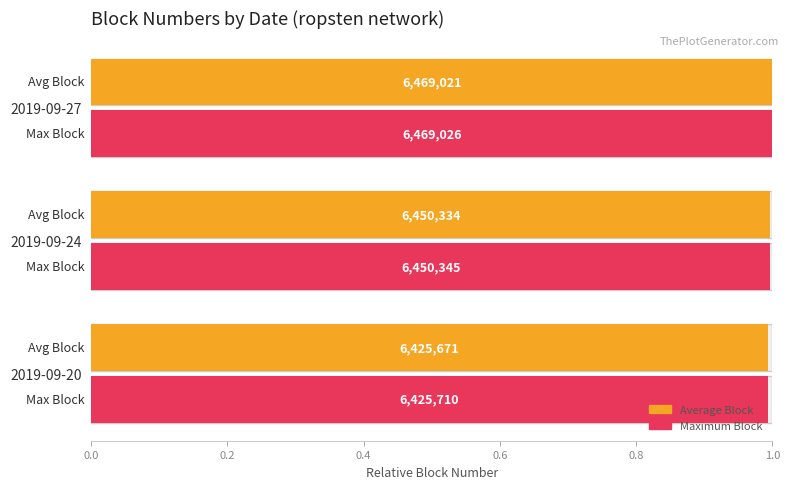

Is it true that Average Block equals 1.5 at 2019-09-27?

False